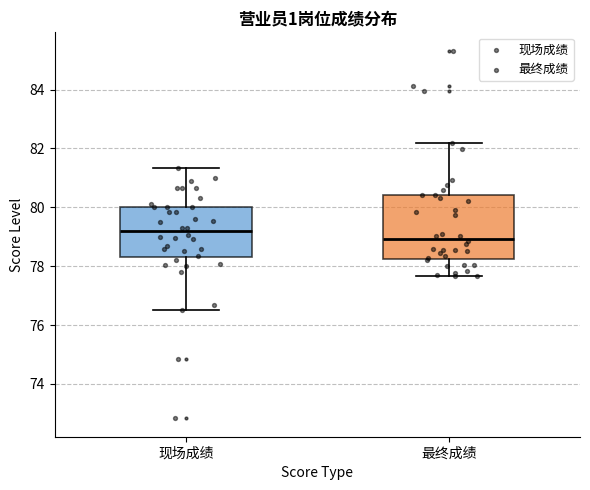

Reading left to right, transcribe this box plot: for each box, give where its median line is, the range the box spans, and where its two whiskers end, as read against the y-axis. The values are not printed on the chart, so give them approximately, as read against the axis.

现场成绩: median 79.2, box 78.4 to 80.0, whiskers 76.6 to 81.4
最终成绩: median 79.0, box 78.2 to 80.4, whiskers 77.6 to 82.2